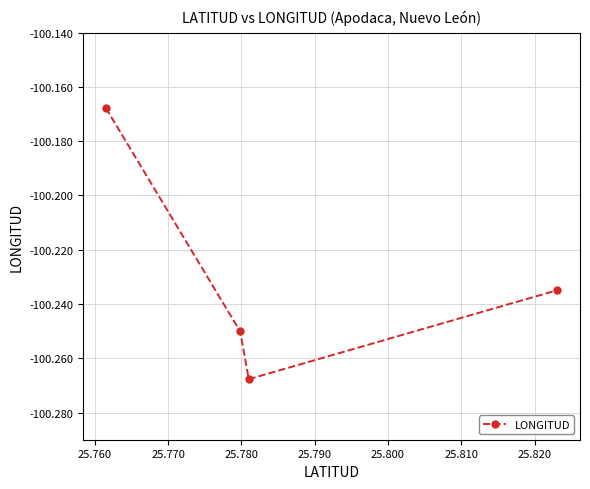

How many interior local valleys (lower than both neighbors) does the data have?

1